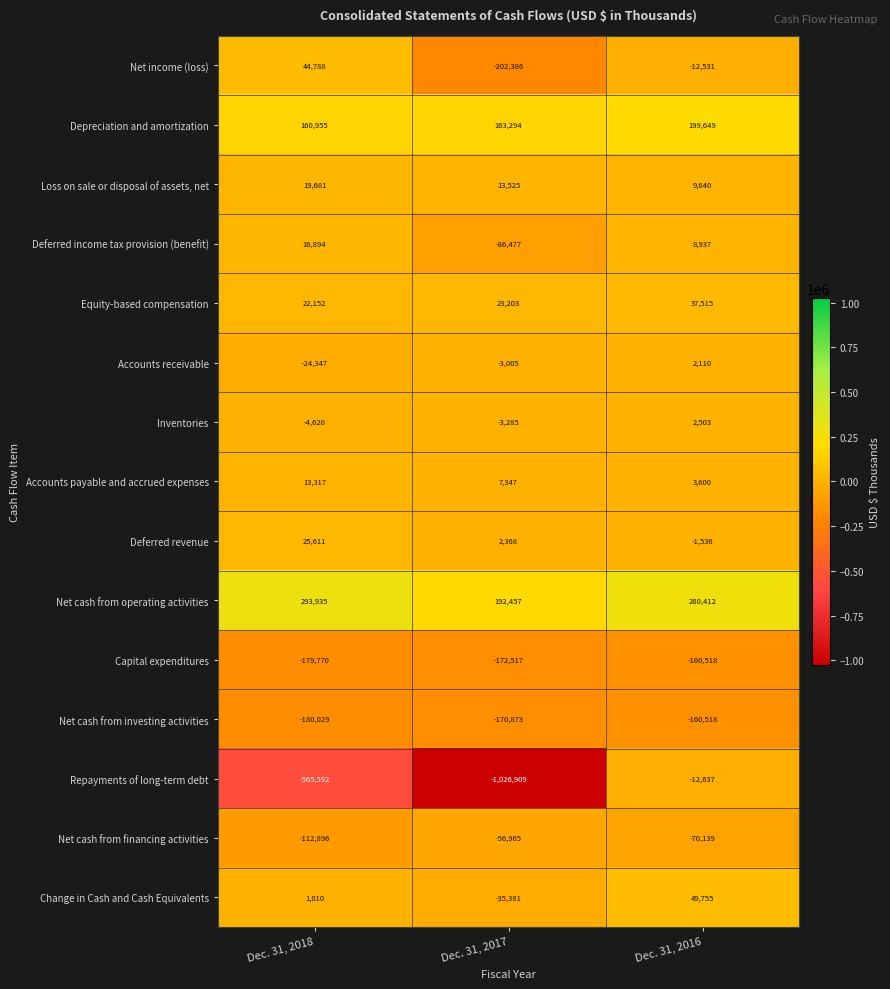

How many values in the Net cash from operating activities series are below 280412?

1